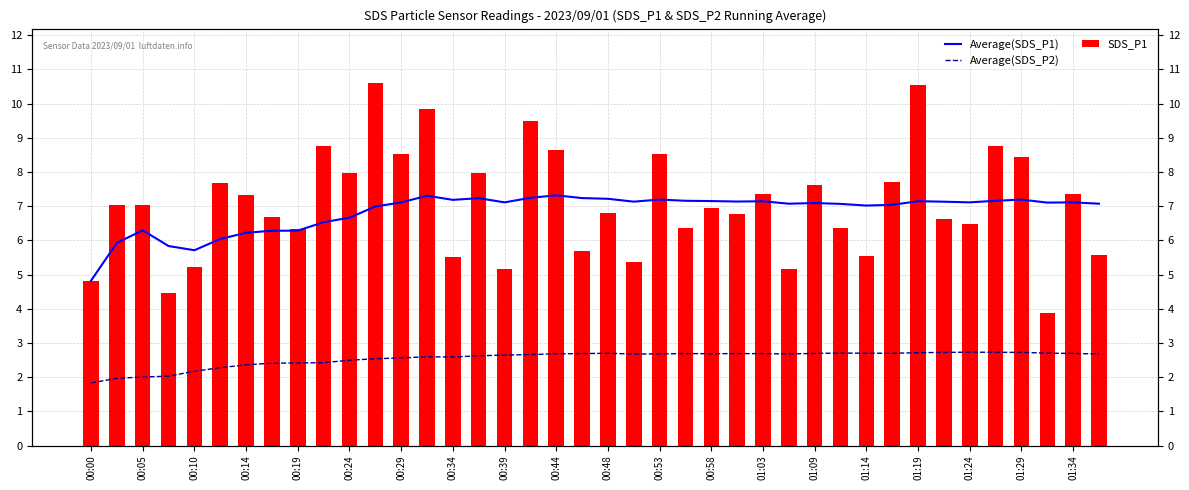

At which category is the sum across all series the highest?

01:19